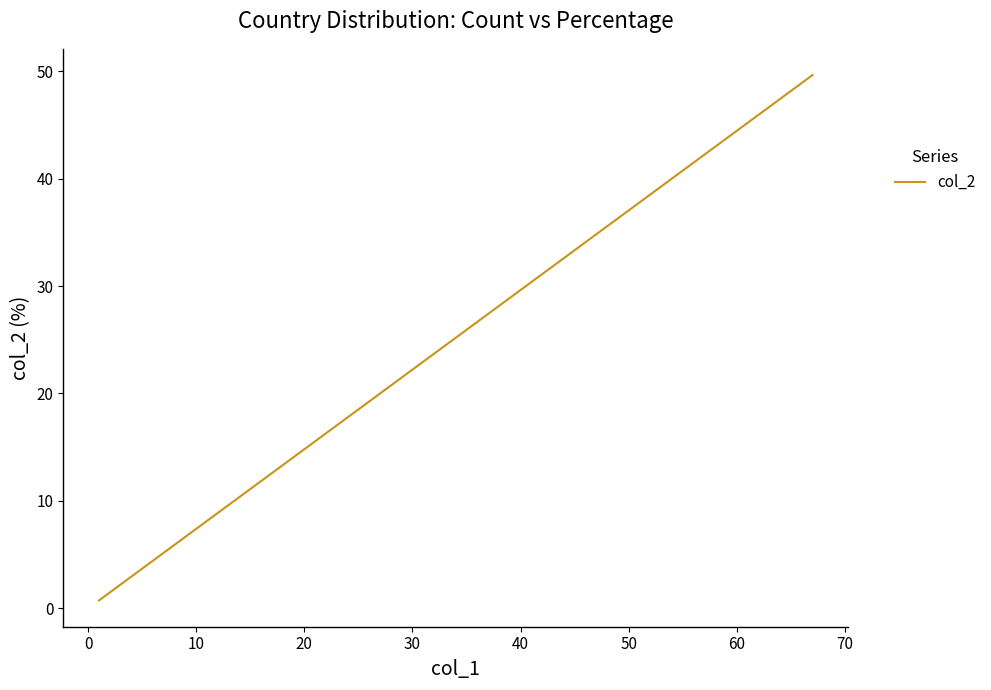

What is the average value?

6.2